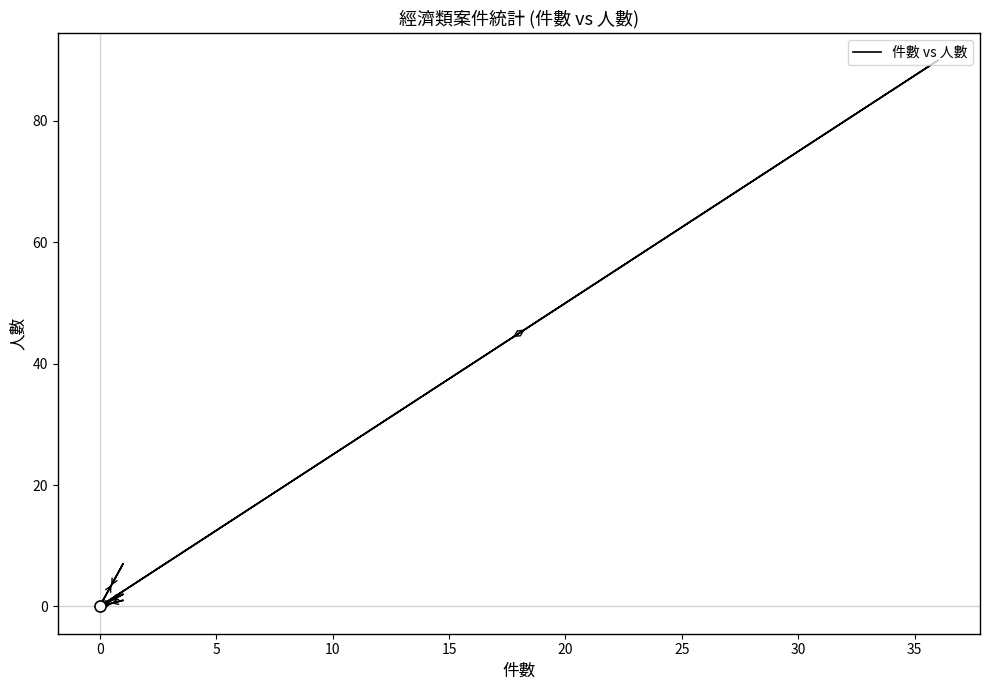

The value at 0 is 0. True or false?

True